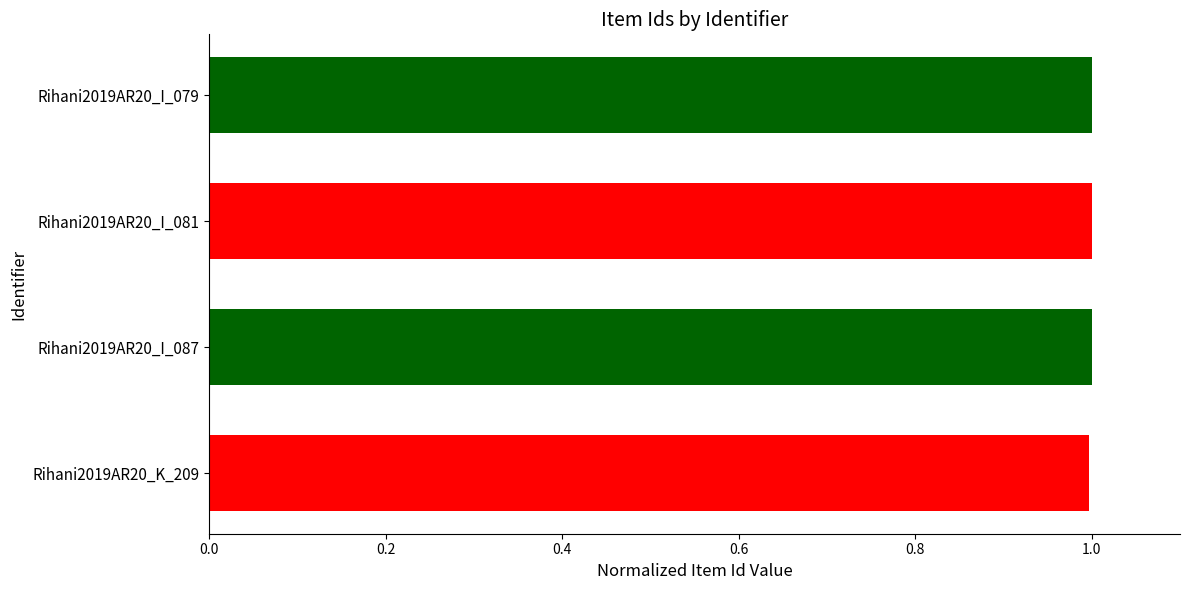

Reading bottom to top, list all the values displayed in this chart.

Rihani2019AR20_K_209=1.0	Rihani2019AR20_I_087=1.0	Rihani2019AR20_I_081=1.0	Rihani2019AR20_I_079=1.0